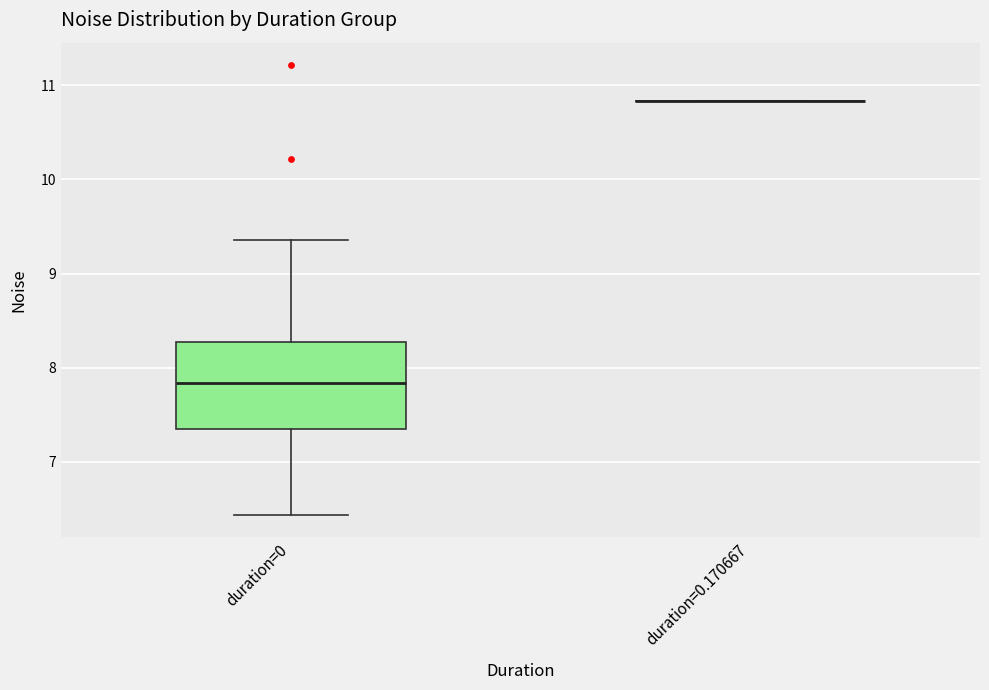

Reading left to right, transcribe this box plot: for each box, give where its median line is, the range the box spans, and where its two whiskers end, as read against the y-axis. The values are not printed on the chart, so give them approximately, as read against the axis.

duration=0: median 7.8, box 7.3 to 8.3, whiskers 6.4 to 9.4
duration=0.170667: box collapsed to a line at 10.8, whiskers 10.8 to 10.8